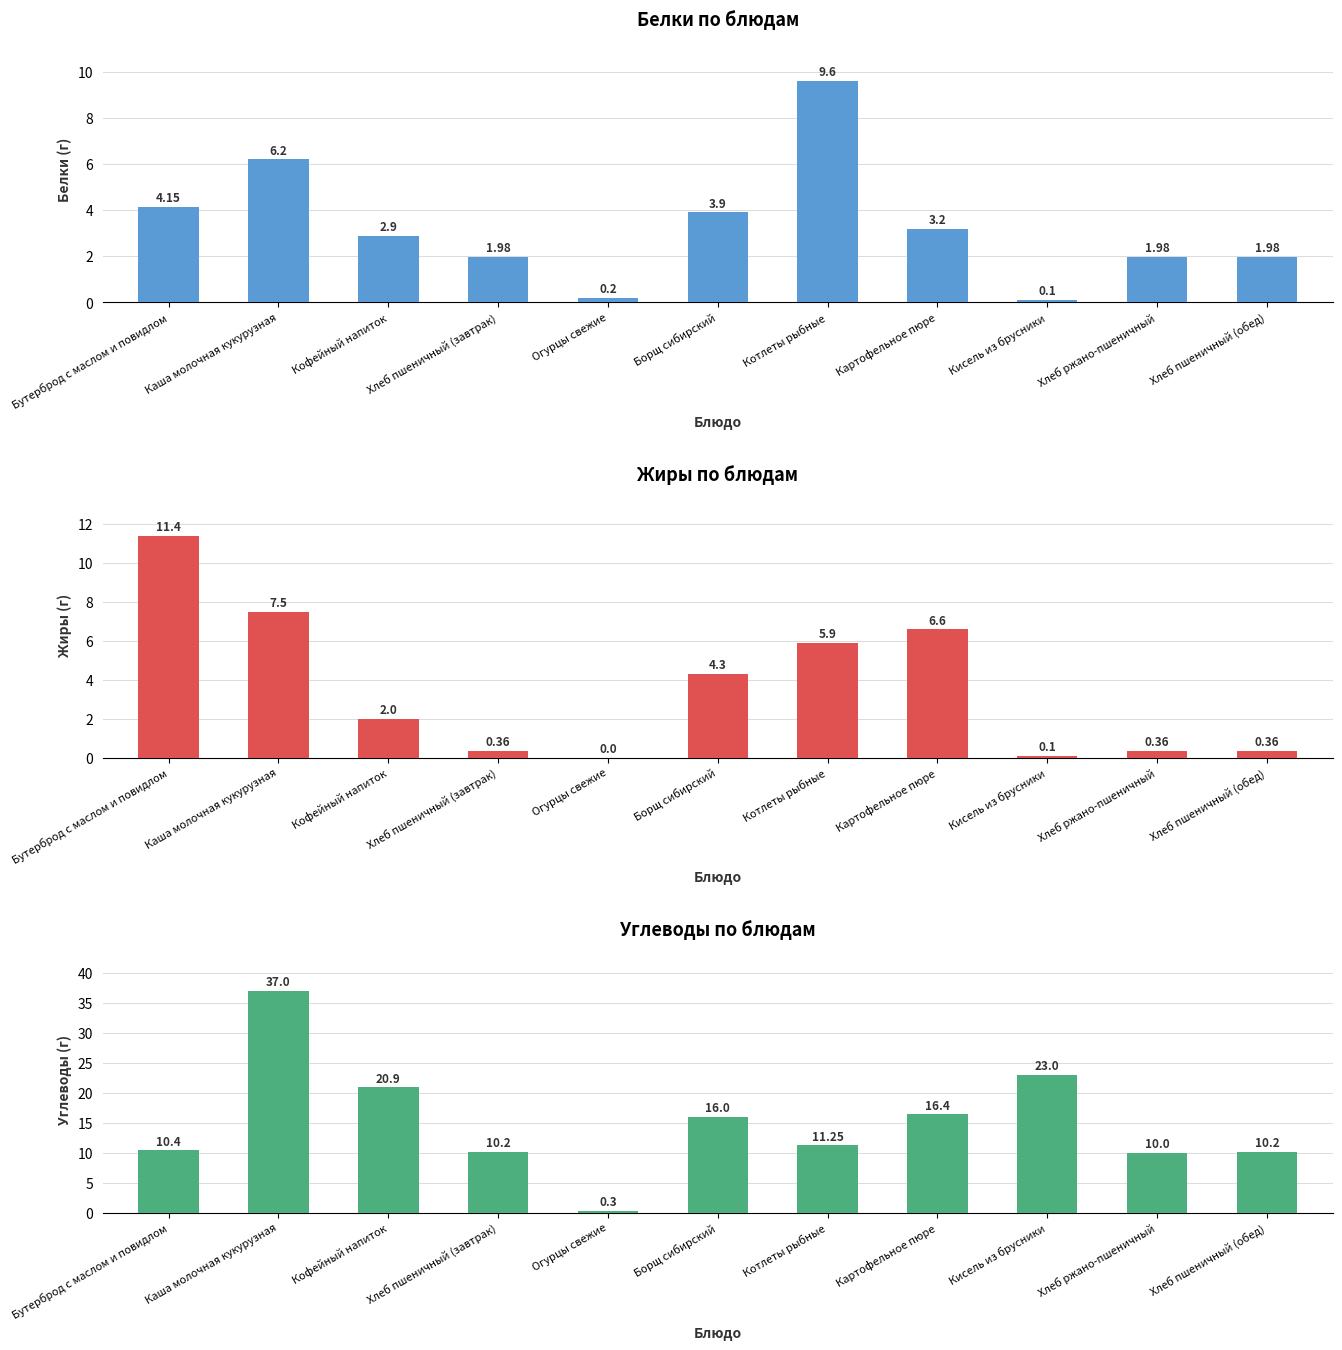

How many groups of bars are there?

11